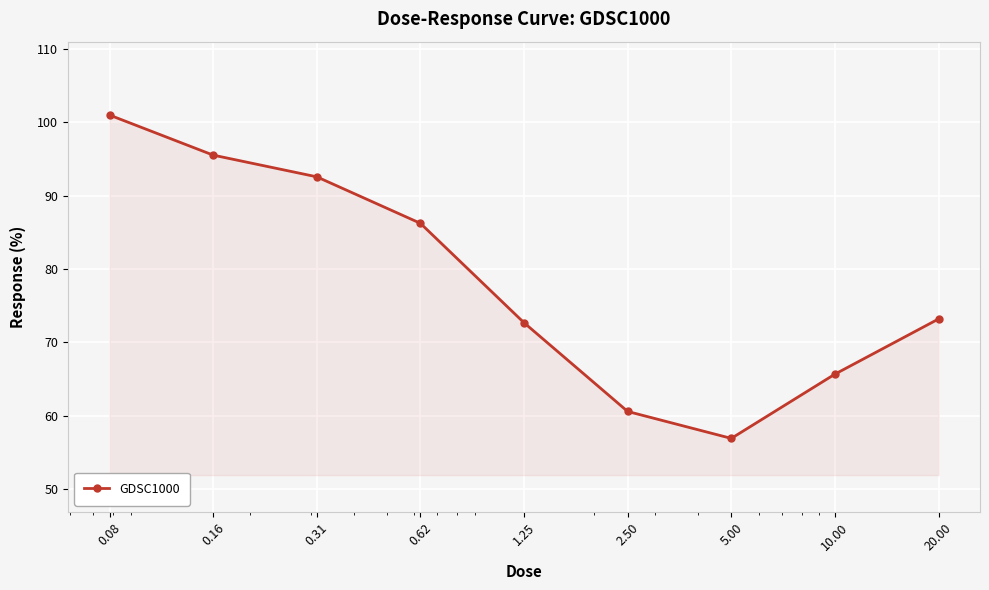

What is the maximum value shown in the chart?

101.0